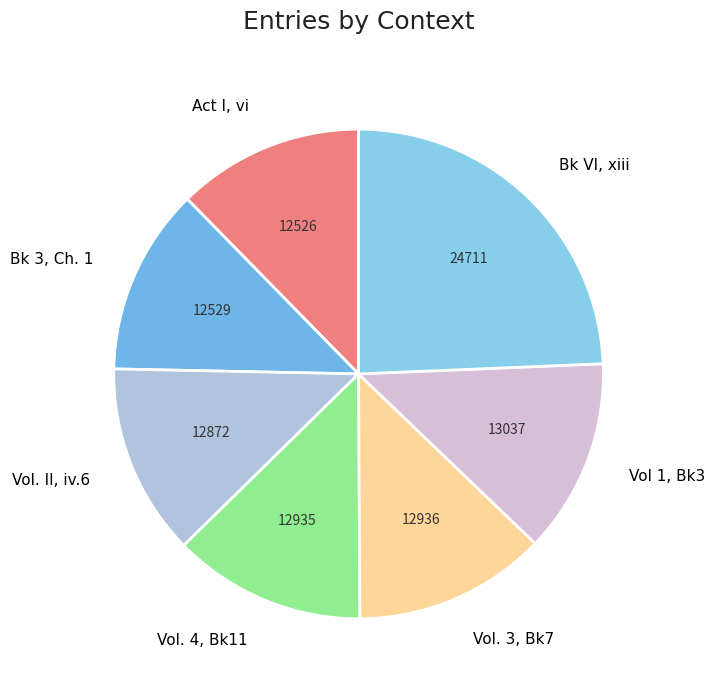

Is there any slice that represents more than half of the pie?

No